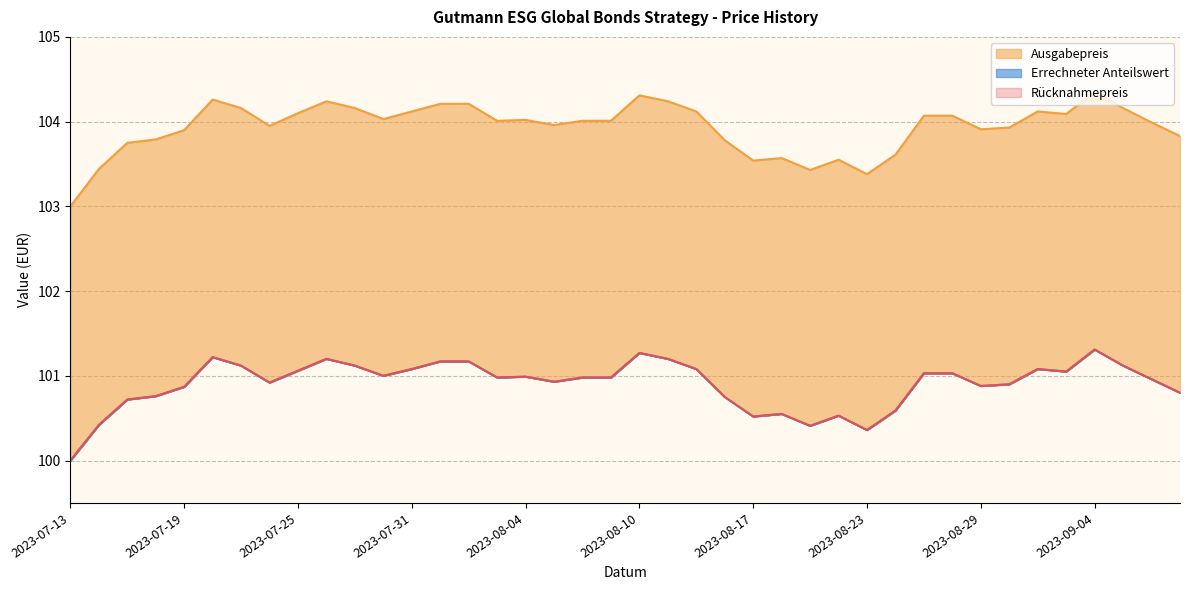

The Ausgabepreis series shows 52.7 at 2023-07-18. True or false?

False